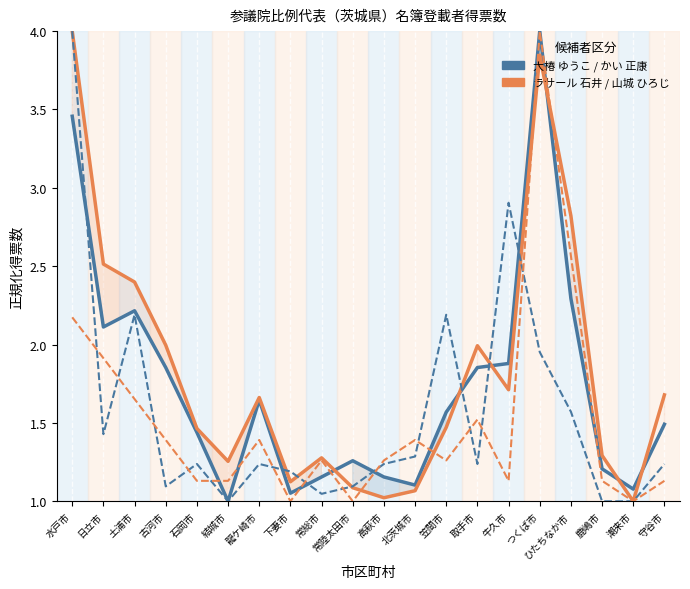

How many data points does each series have?

20